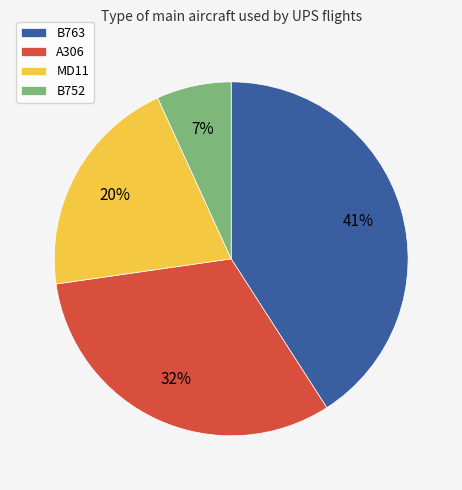

True or false: A306 accounts for 32% of the total.

True